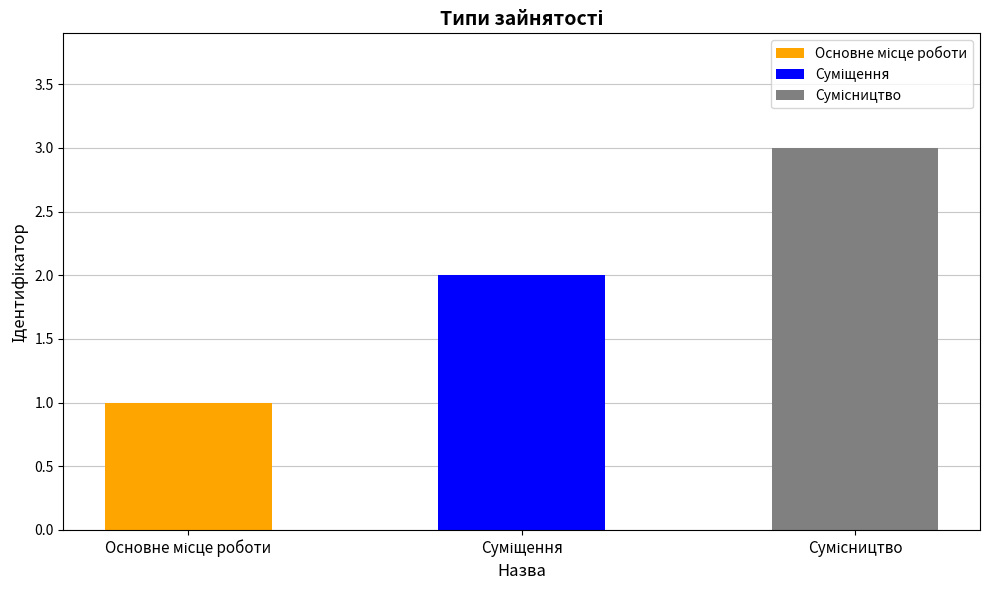

Approximately how many times larger is the value at Сумісництво compared to Основне місце роботи?

3.0